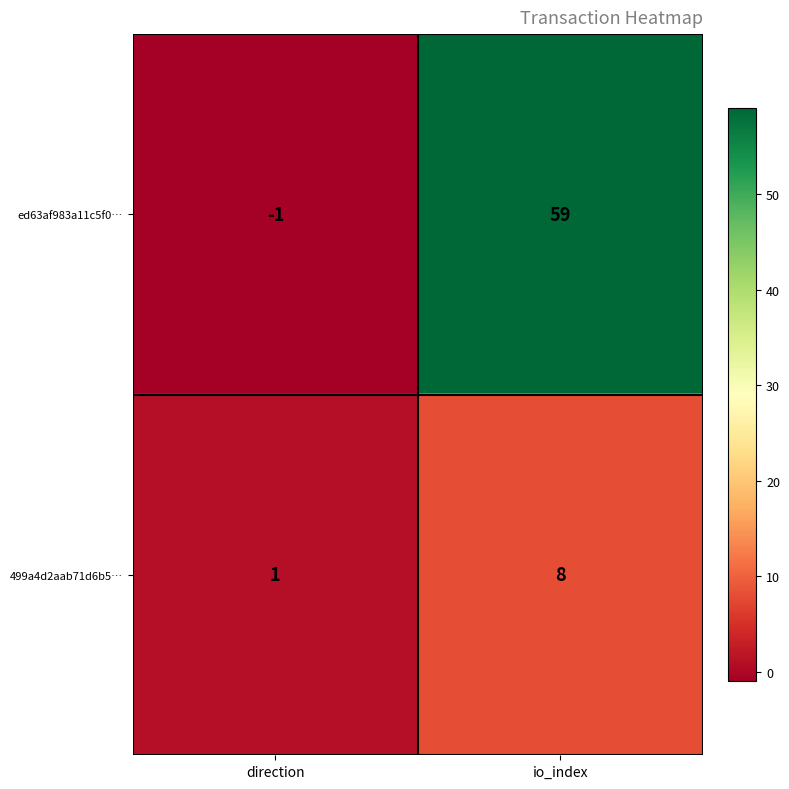

Is the value of 499a4d2aab71d6b5… at direction greater than the value of ed63af983a11c5f0… at io_index?

No